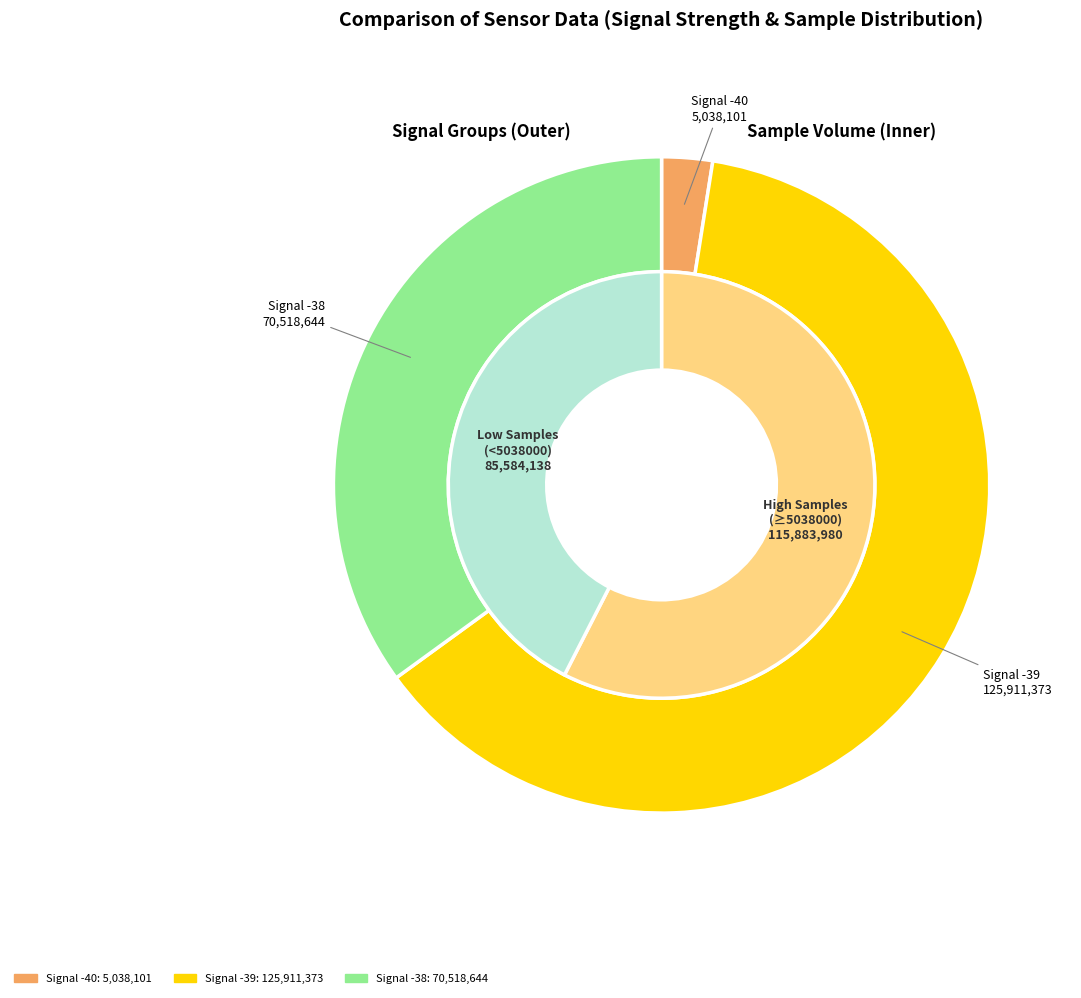

Does 16 represent more than half of the total?

No